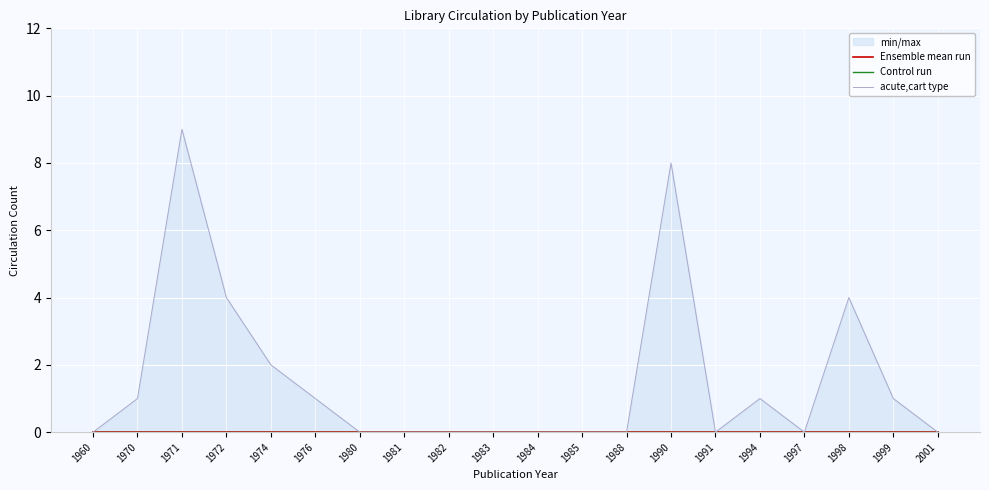

True or false: Control run and Ensemble mean run intersect in this chart.

False